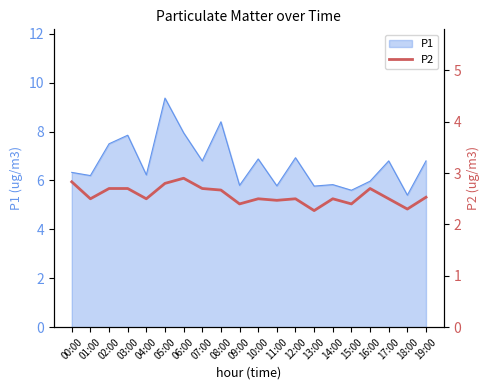

Reading right to left, extract all data points from this chart.

2.5	2.3	2.5	2.7	2.4	2.5	2.3	2.5	2.5	2.5	2.4	2.7	2.7	2.9	2.8	2.5	2.7	2.7	2.5	2.8